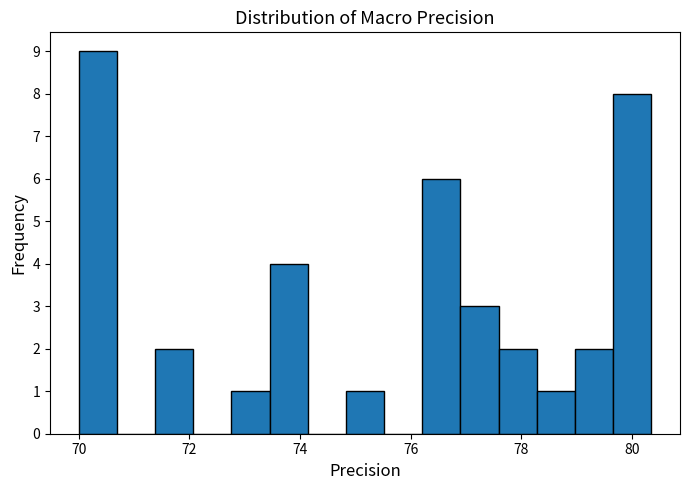

Read against the x-axis, roughly where is the centre of the tallest bar?

70.4